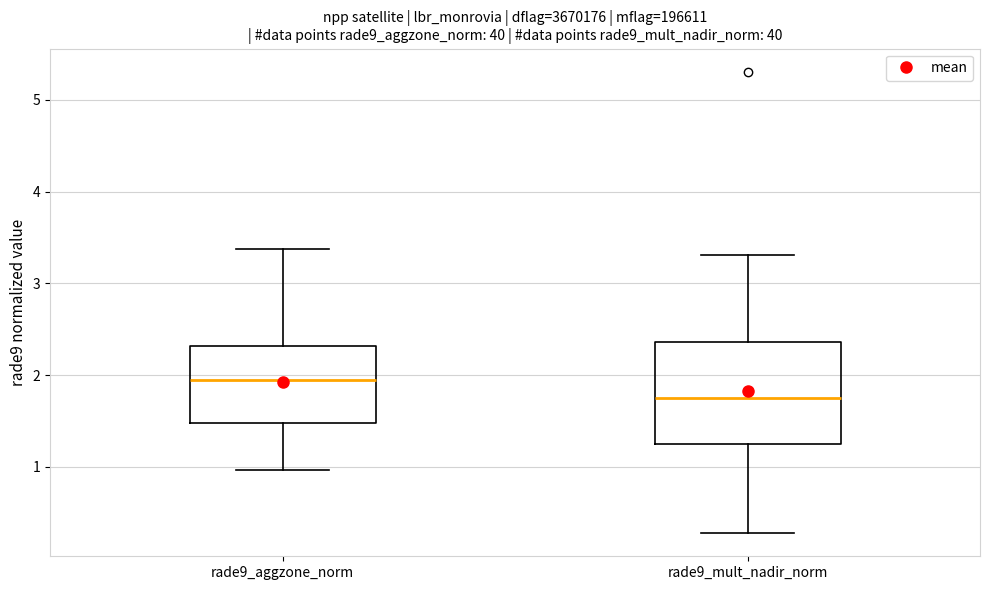

Where does the median line of the box for rade9_aggzone_norm sit on the y-axis? The values are not printed on the chart, so give them approximately, as read against the axis.

1.9